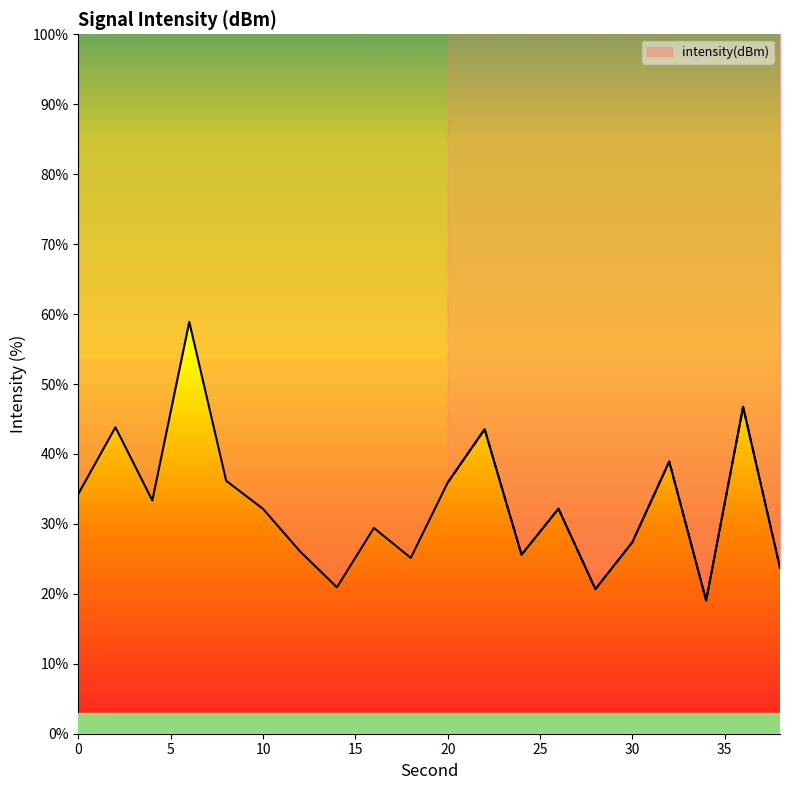

What is the smallest value displayed?

19.1